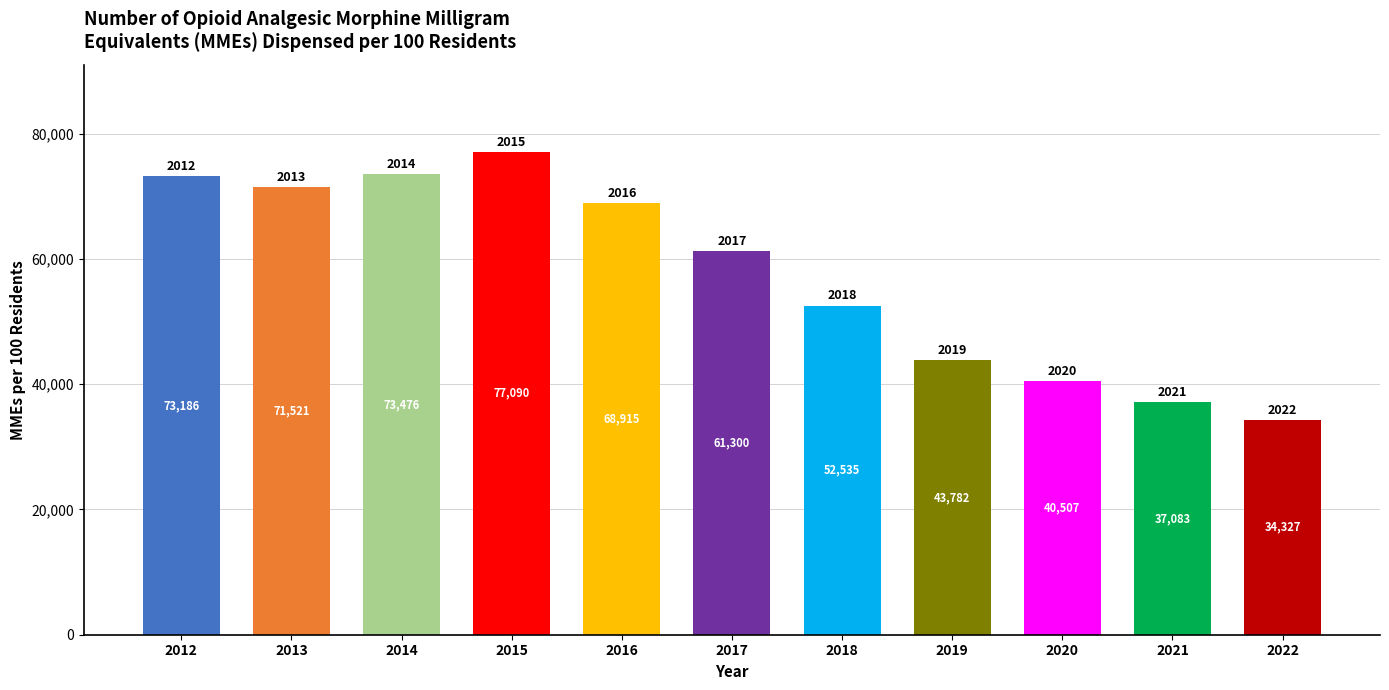

At which label does the data first exceed 61300?

2012